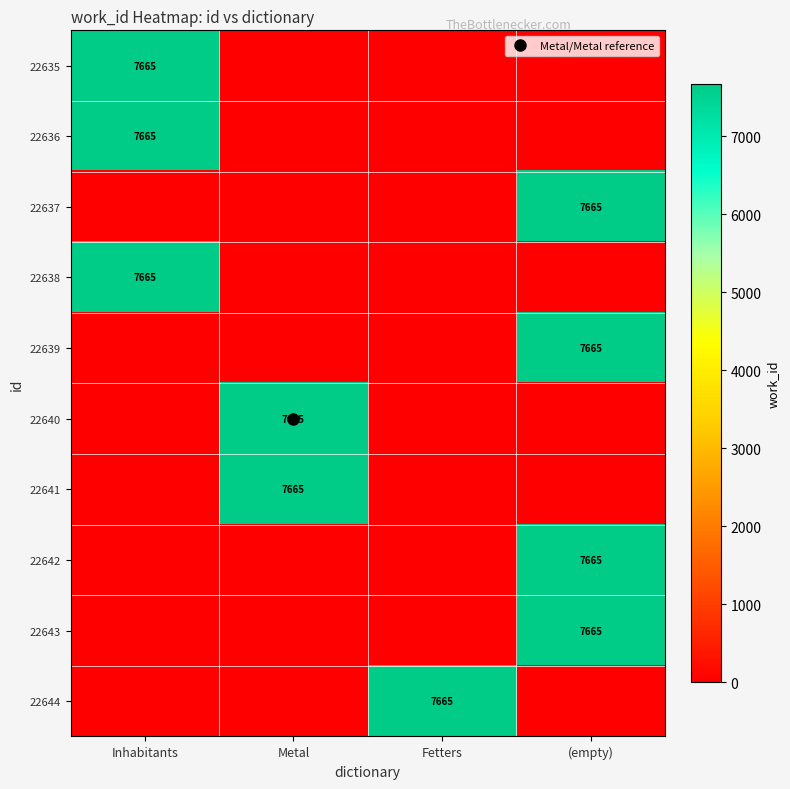

At which category is the sum across all series the highest?

(empty)